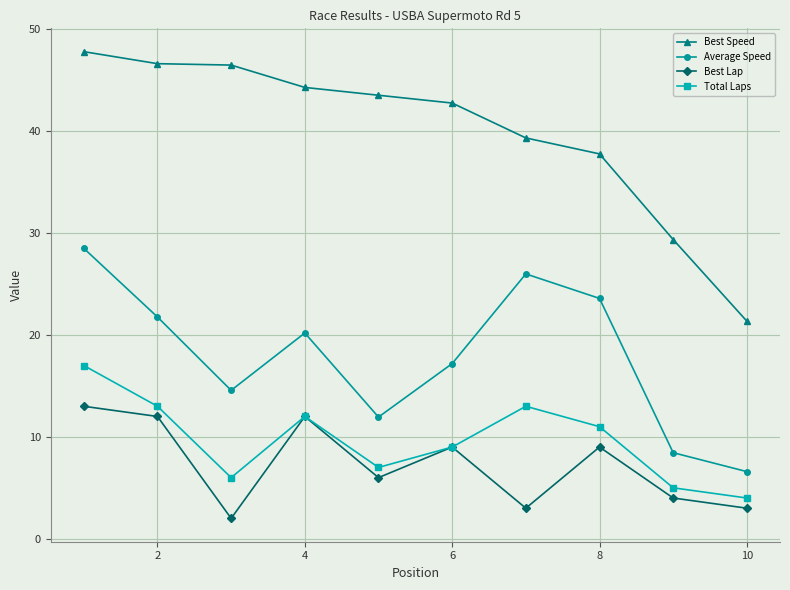

Which series has the largest range (max minus min)?

Best Speed